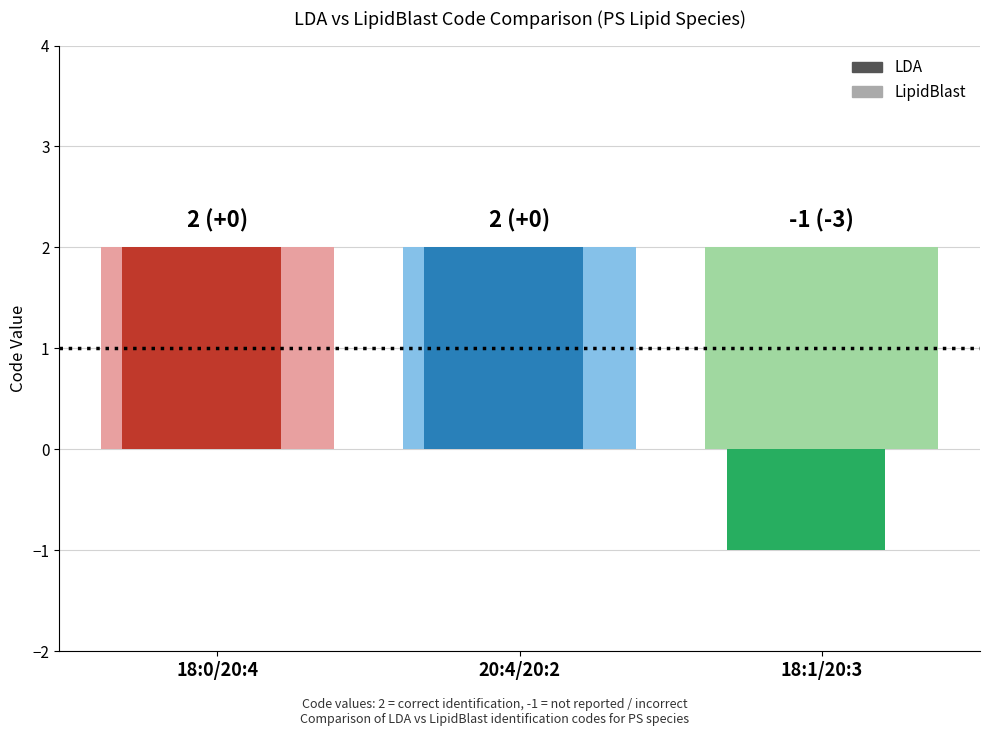

What is the sum of the LipidBlast values at 18:0/20:4 and 18:1/20:3?

4